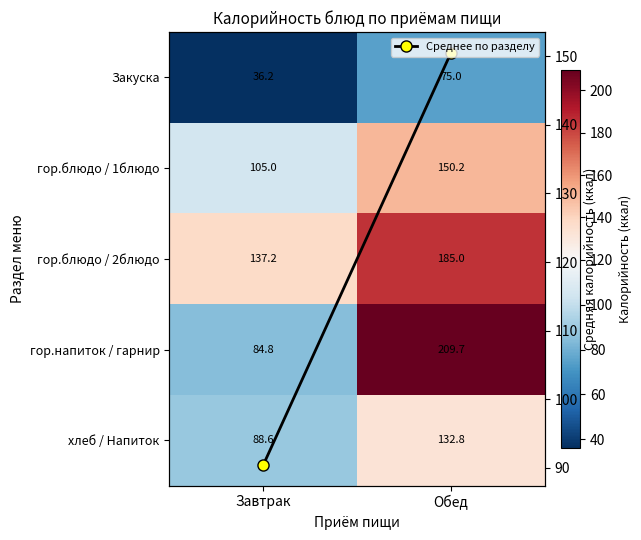

True or false: Закуска has a value of 60.8 at Завтрак.

False